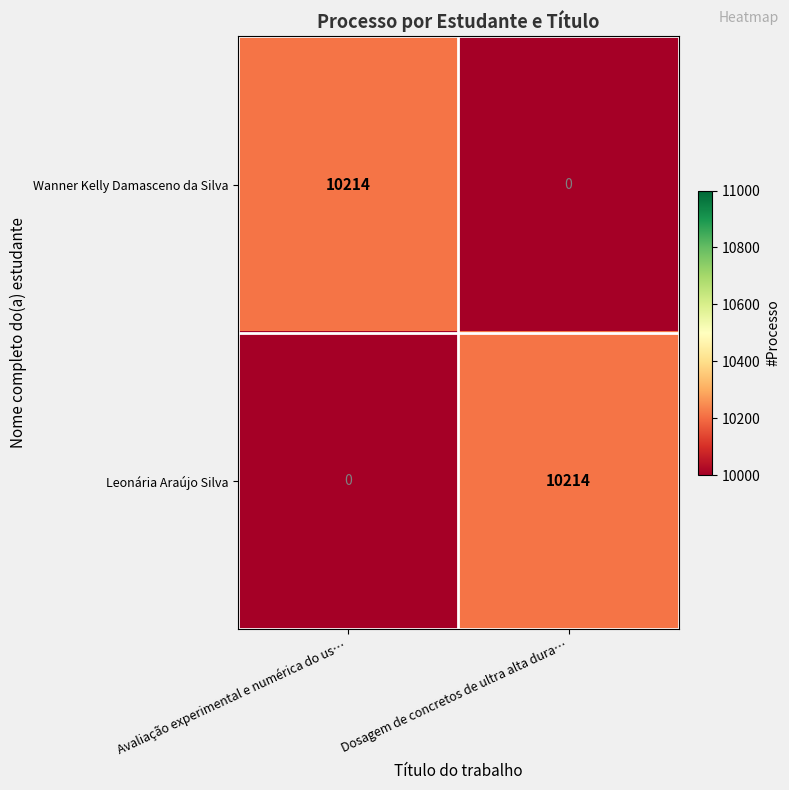

True or false: Leonária Araújo Silva has a value of 10214 at Dosagem de concretos de ultra alta dura….

True